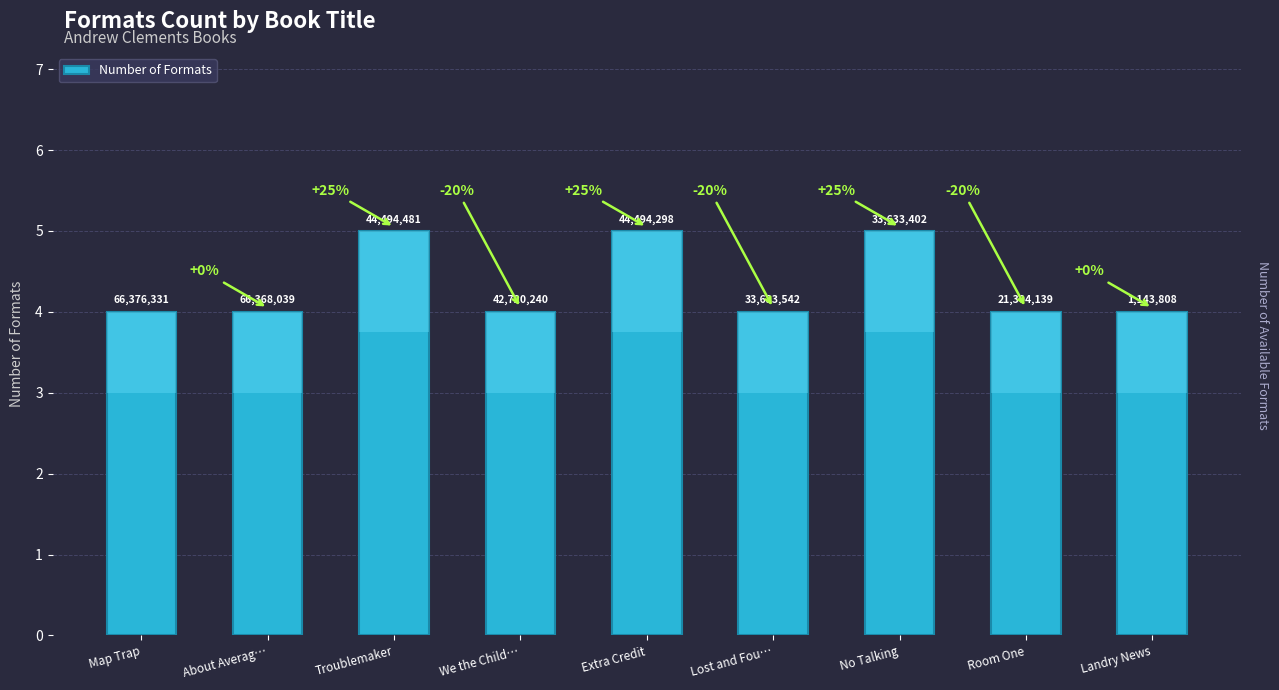

What is the label of the 5th bar from the left?

Extra Credit